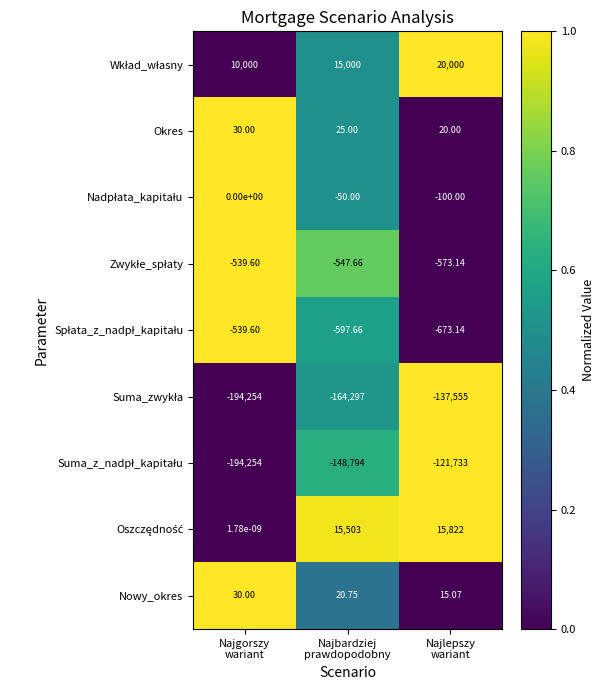

How many data points in Nowy_okres are above 20?

2